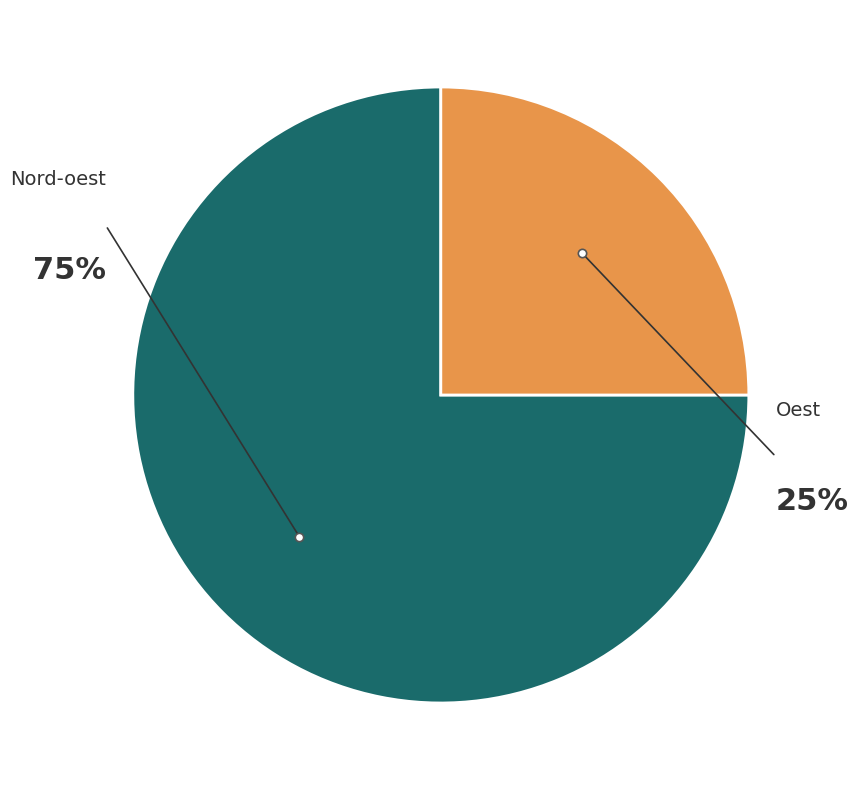

Rank the categories by value from lowest to highest.

Oest, Nord-oest